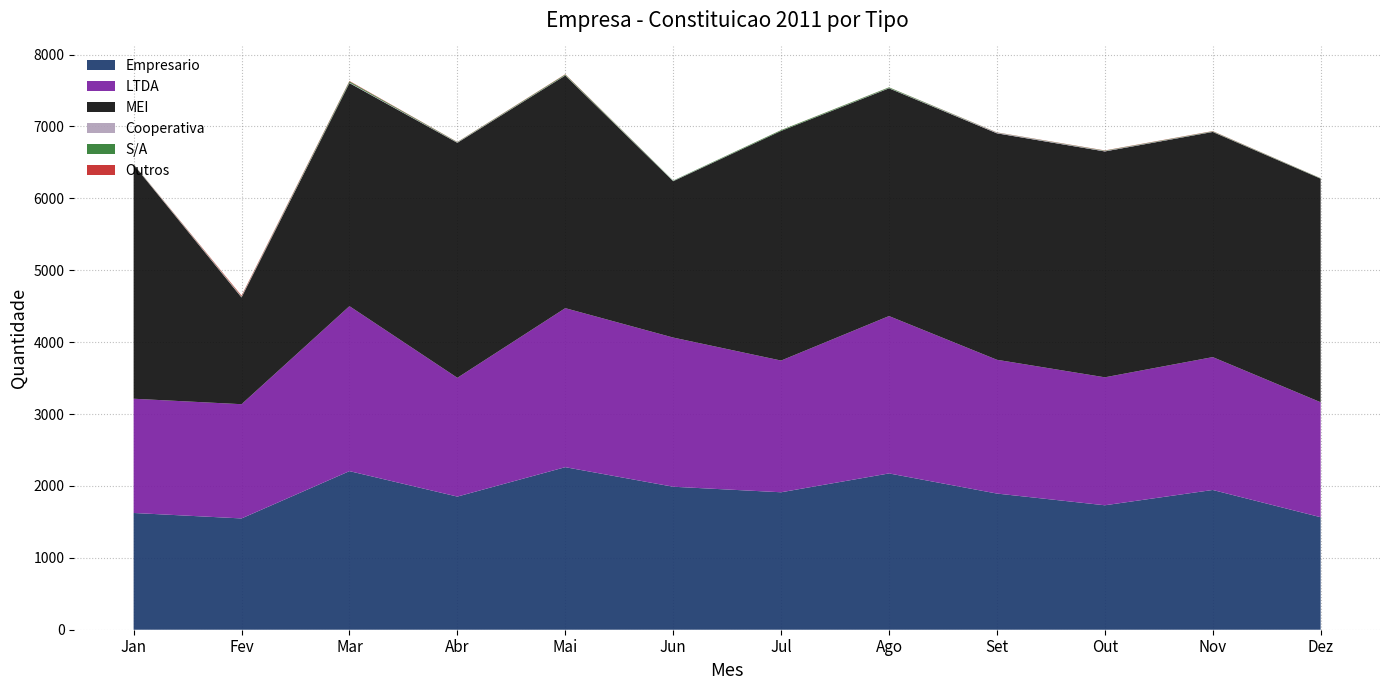

Reading left to right, list all the values displayed in this chart.

Empresario: 1624	1548	2206	1852	2261	1989	1912	2174	1894	1731	1944	1565
LTDA: 1589	1589	2295	1652	2212	2075	1832	2189	1861	1780	1848	1599
MEI: 3256	1485	3103	3269	3236	2175	3194	3168	3150	3142	3132	3110
Cooperativa: 4	8	7	5	4	4	1	4	8	6	4	2
S/A: 3	6	16	5	10	5	10	9	3	5	5	4
Outros: 1	11	6	2	4	0	1	1	2	3	3	1